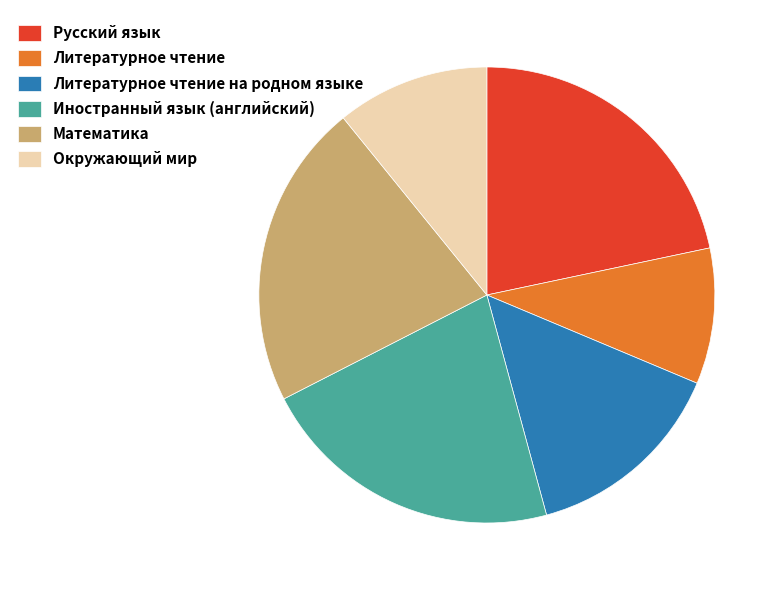

What is the smallest slice in the pie chart?

Литературное чтение